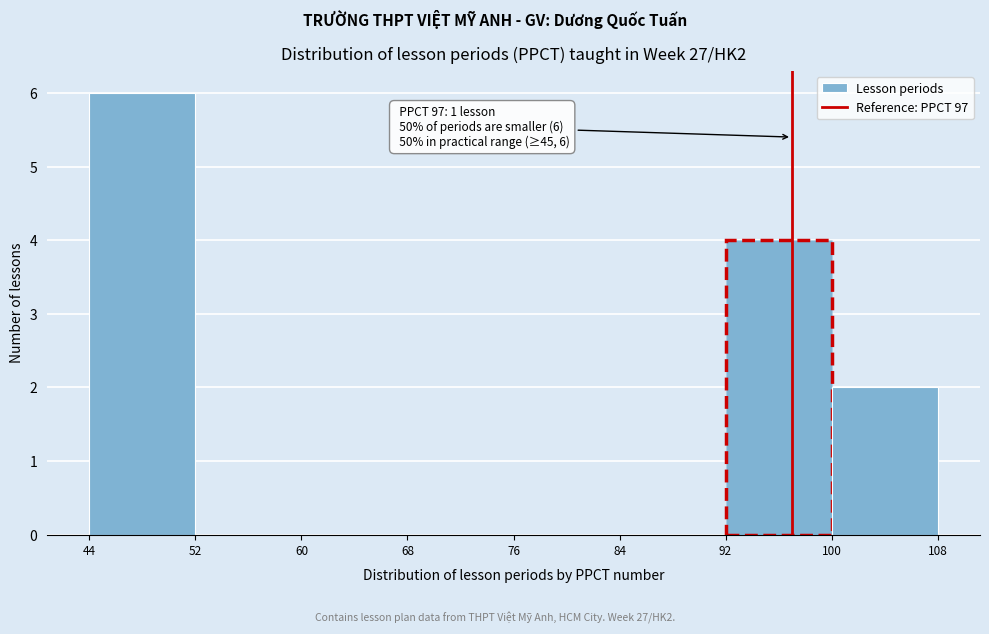

Over which range of the x-axis is the bar tallest?

44 to 52